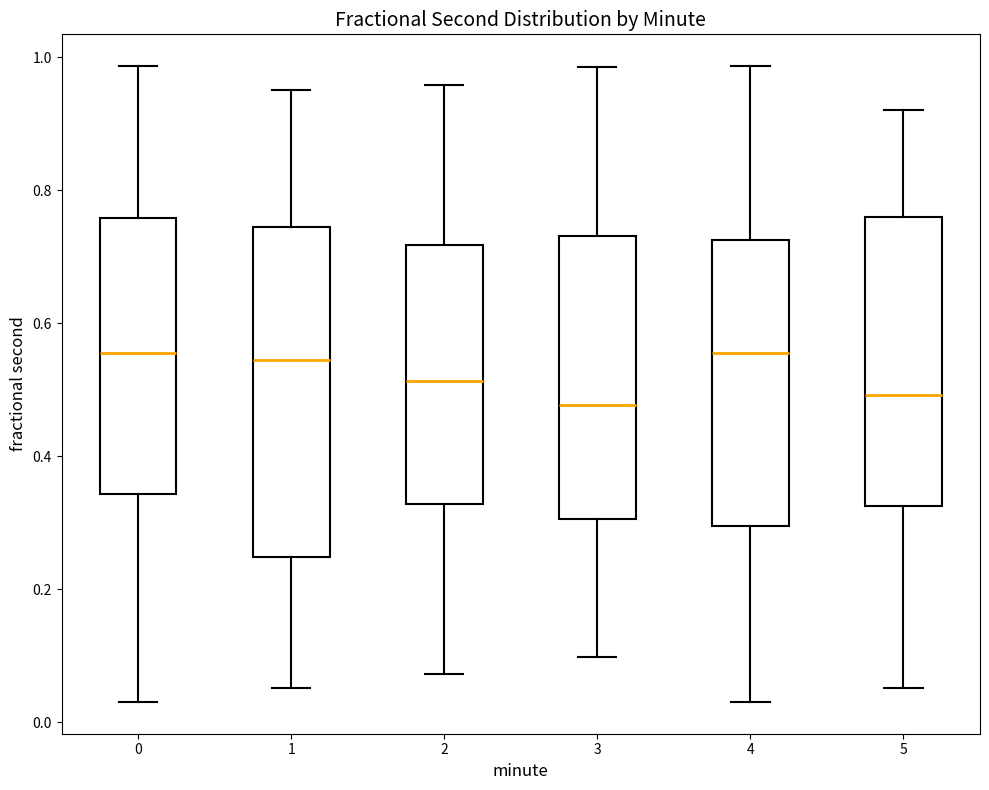

Where is the lower edge of the box at x = 5 on the y-axis? The values are not printed on the chart, so give them approximately, as read against the axis.

0.32